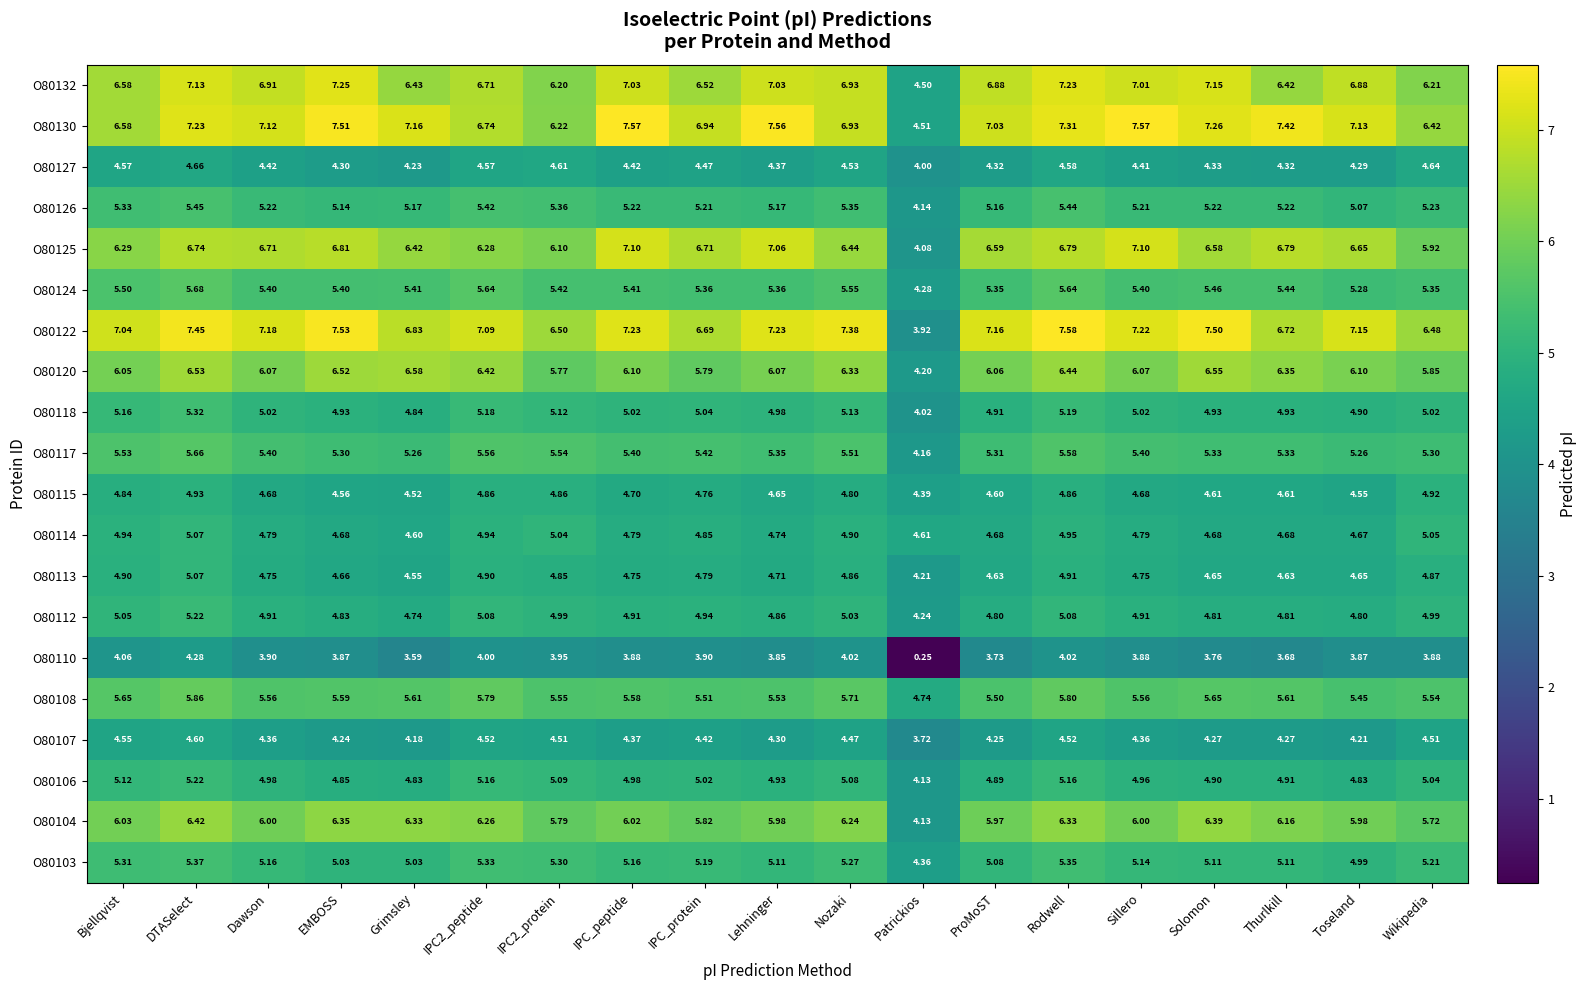

At which label is O80104 closest to 5?

Wikipedia